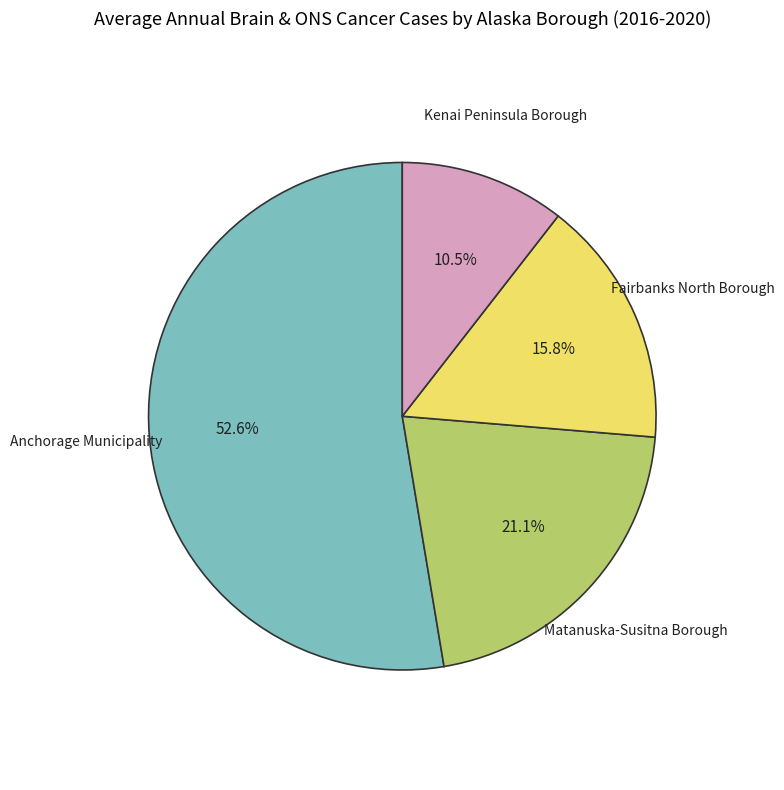

Is there any slice that represents more than half of the pie?

Yes